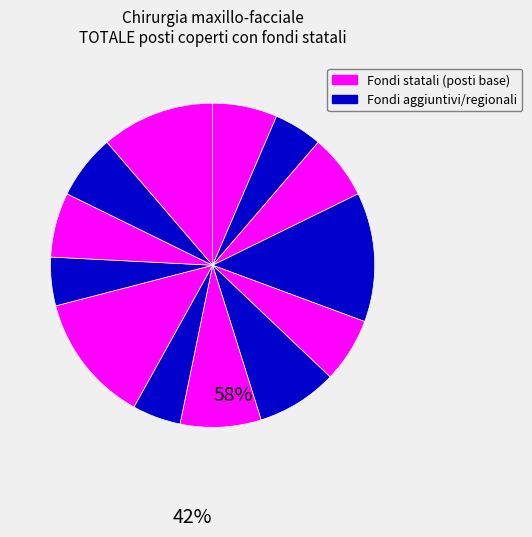

Does any single category account for the majority?

No